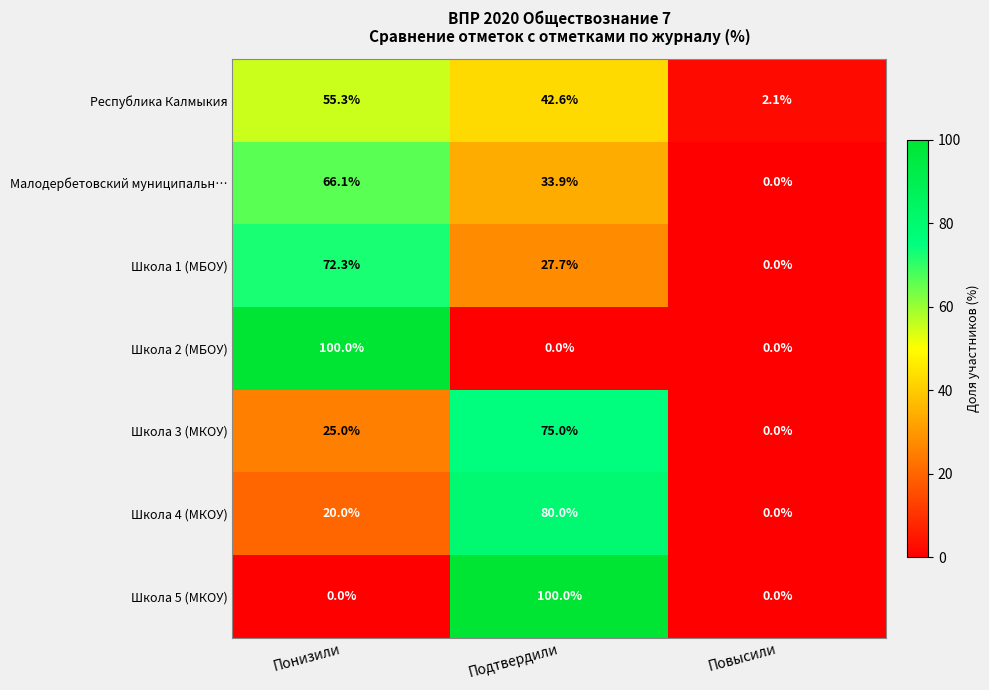

What is the sum of all Школа 1 (МБОУ) values?

100.0